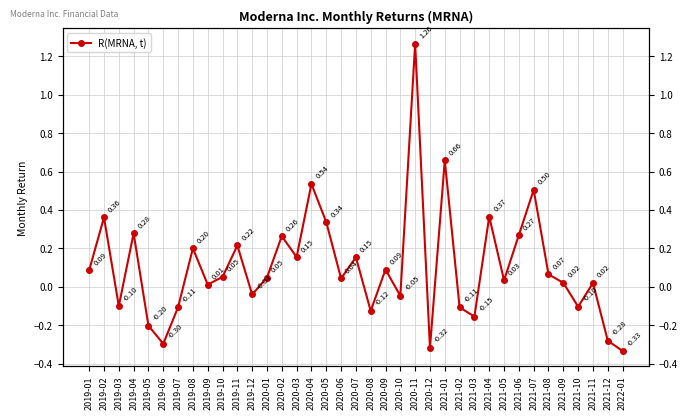

Reading right to left, extract all data points from this chart.

-0.3	-0.3	0.0	-0.1	0.0	0.1	0.5	0.3	0.0	0.4	-0.2	-0.1	0.7	-0.3	1.3	-0.0	0.1	-0.1	0.2	0.0	0.3	0.5	0.2	0.3	0.0	-0.0	0.2	0.1	0.0	0.2	-0.1	-0.3	-0.2	0.3	-0.1	0.4	0.1